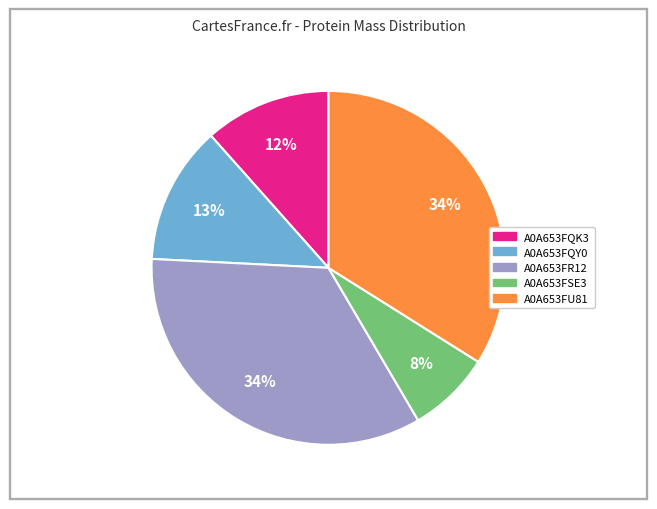

Do A0A653FR12 and A0A653FQK3 together represent more than half of the pie?

No